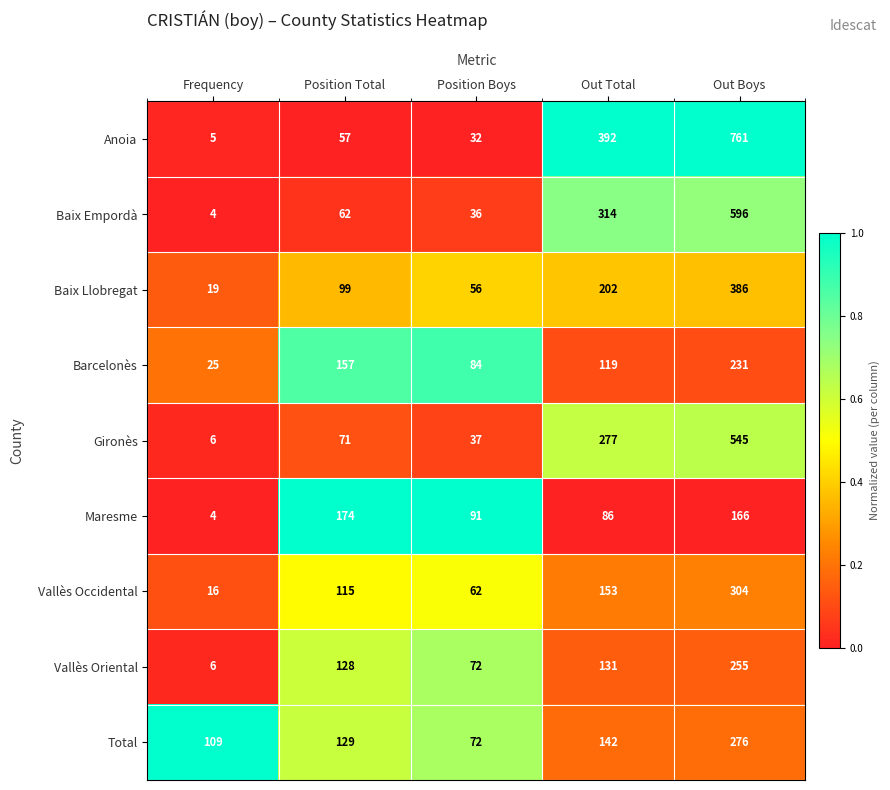

What is the smallest value displayed?

4